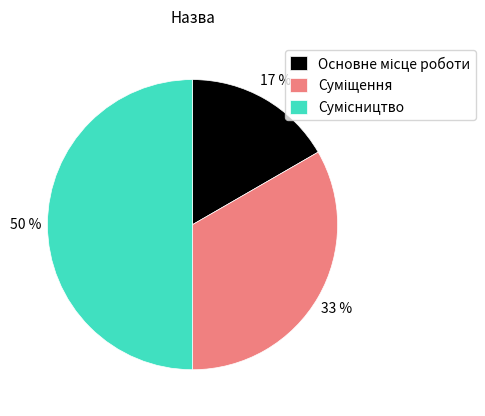

To the nearest percent, what is the difference between the largest and smallest slice percentages?

33%